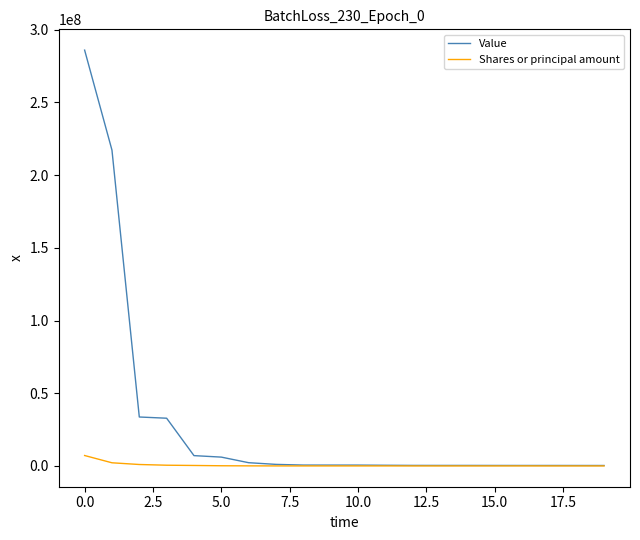

Which series has the widest spread of values?

Value